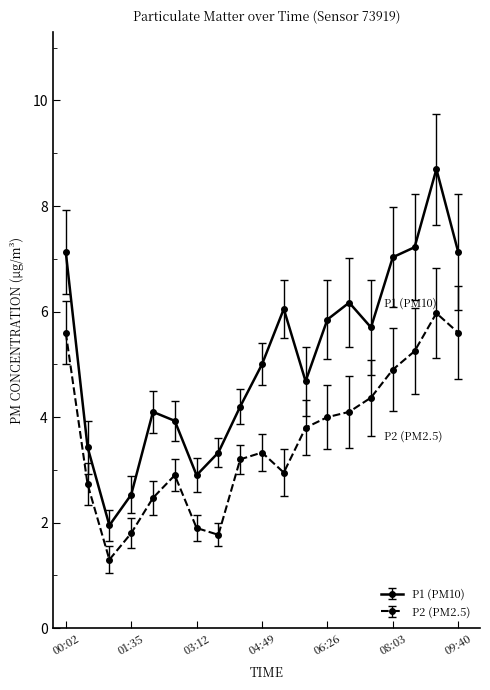

Which series has the largest range (max minus min)?

P1 (PM10)